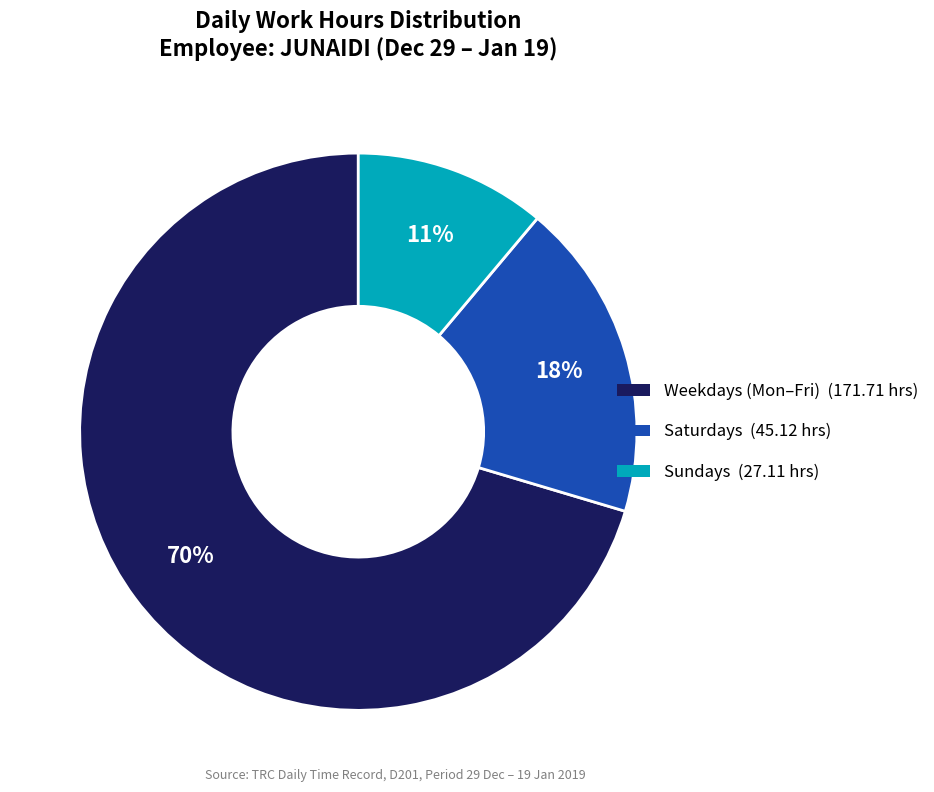

To the nearest percent, what is the average slice percentage?

33%